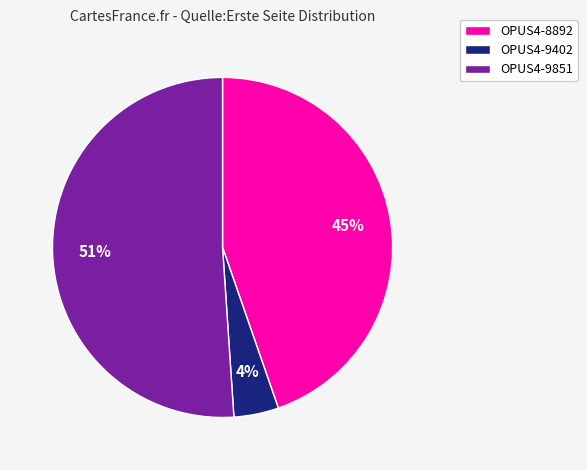

To the nearest percent, what is the combined percentage of OPUS4-9851 and OPUS4-8892?

96%